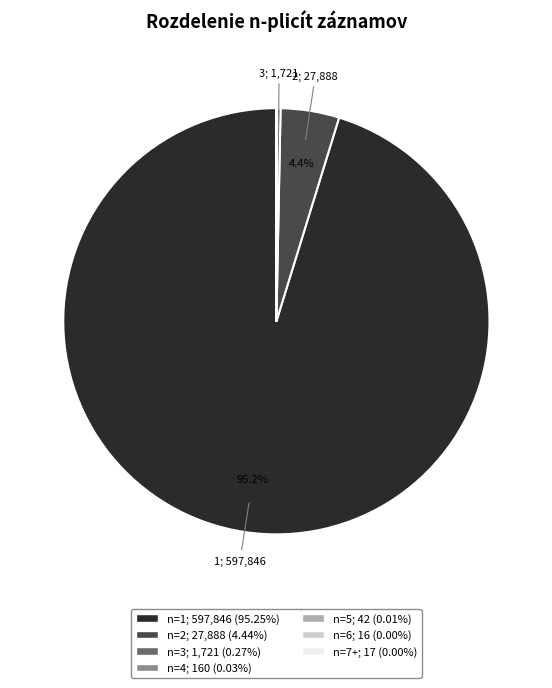

Is there any slice that represents more than half of the pie?

Yes